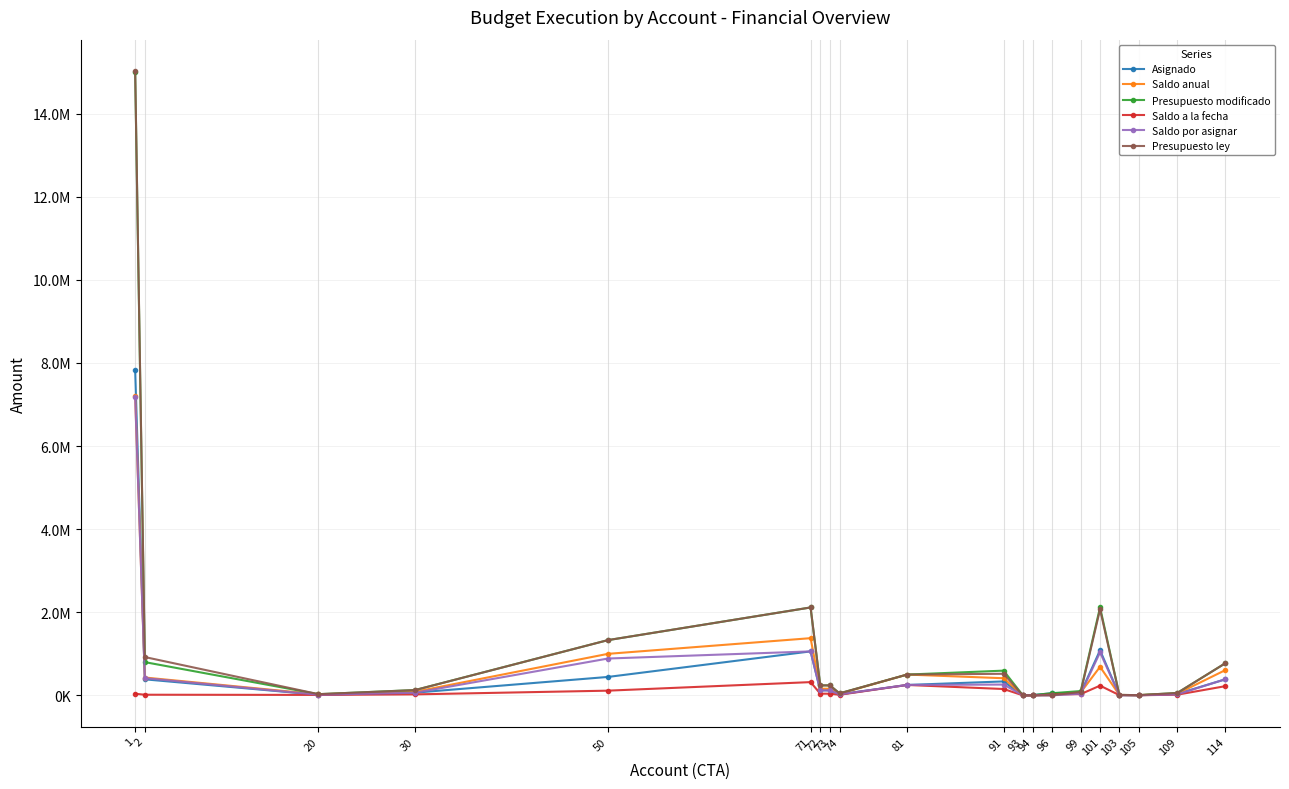

What is the average value of the Saldo a la fecha series?

77109.0